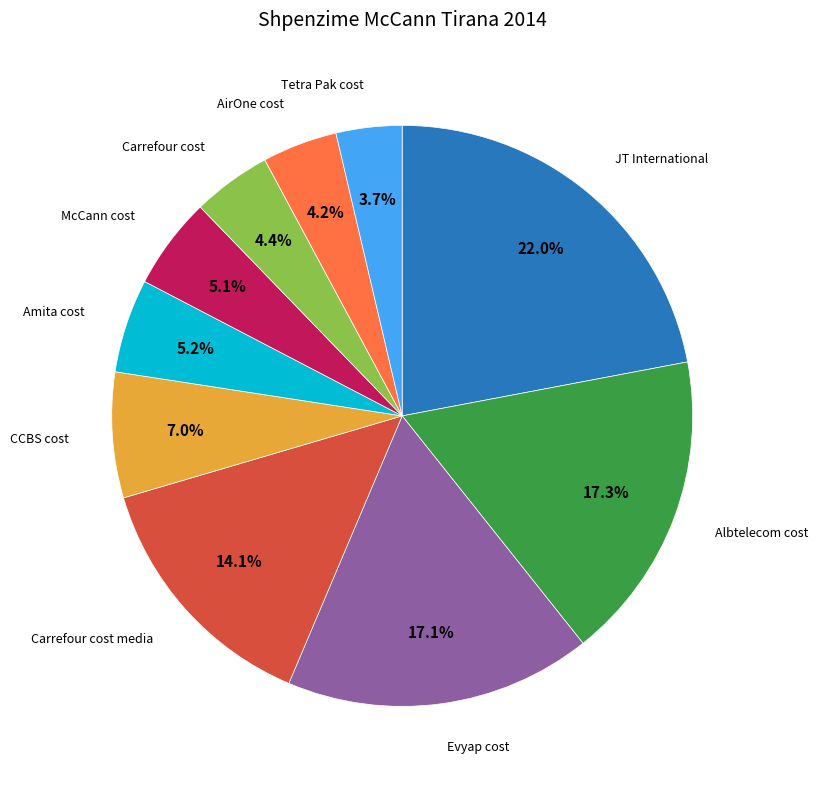

Does any single category account for the majority?

No